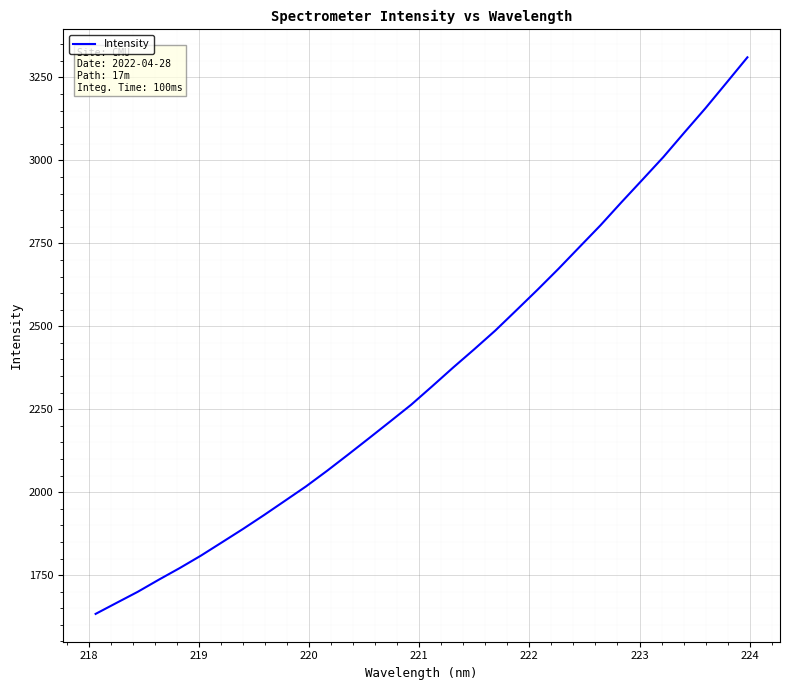

What is the smallest value displayed?

1633.1